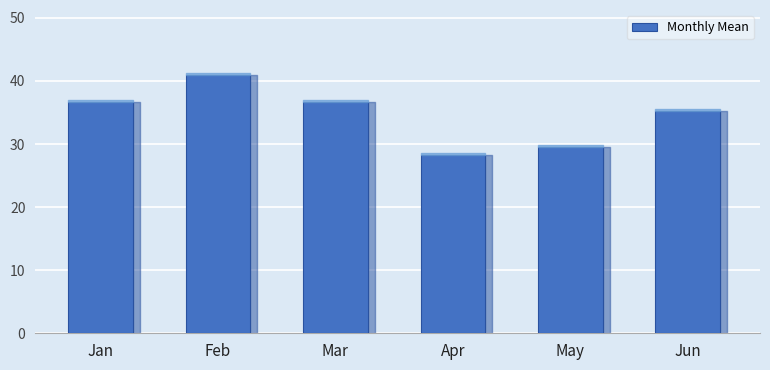

Count the number of data series in this chart.

1